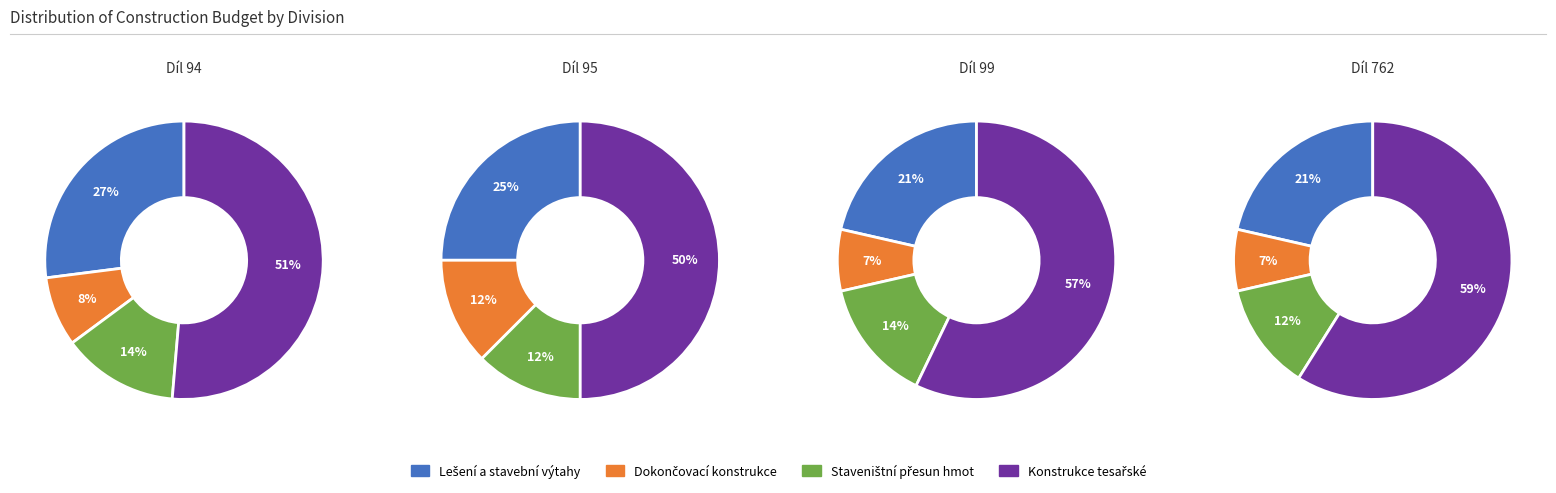

Which has a higher value, 0 or 3?

3